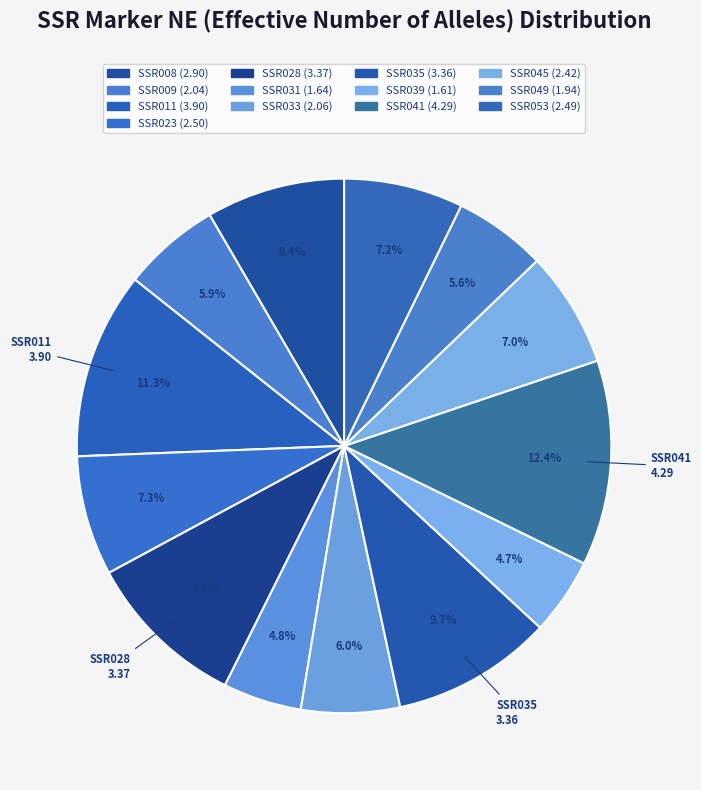

How many segments does this pie chart have?

13